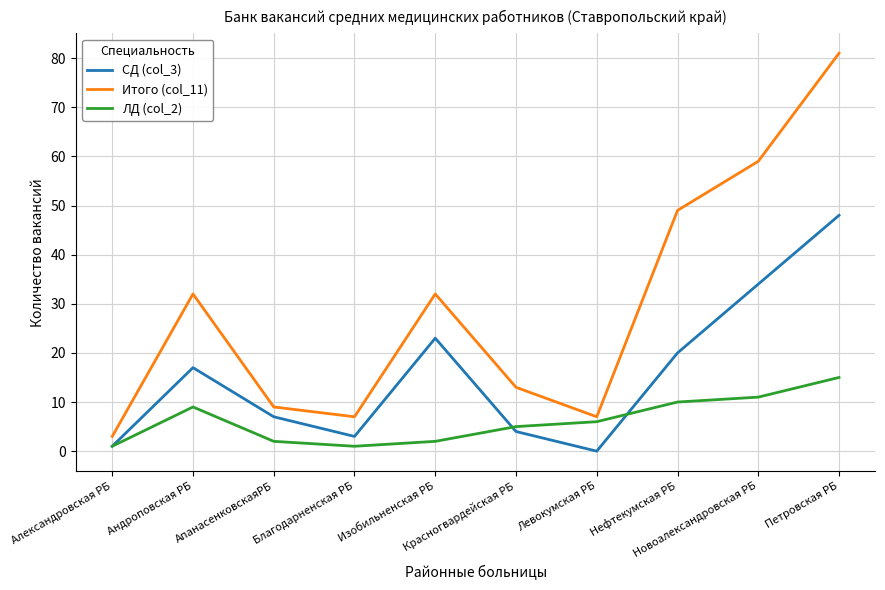

At which label is СД (col_3) closest to 24?

Изобильненская РБ